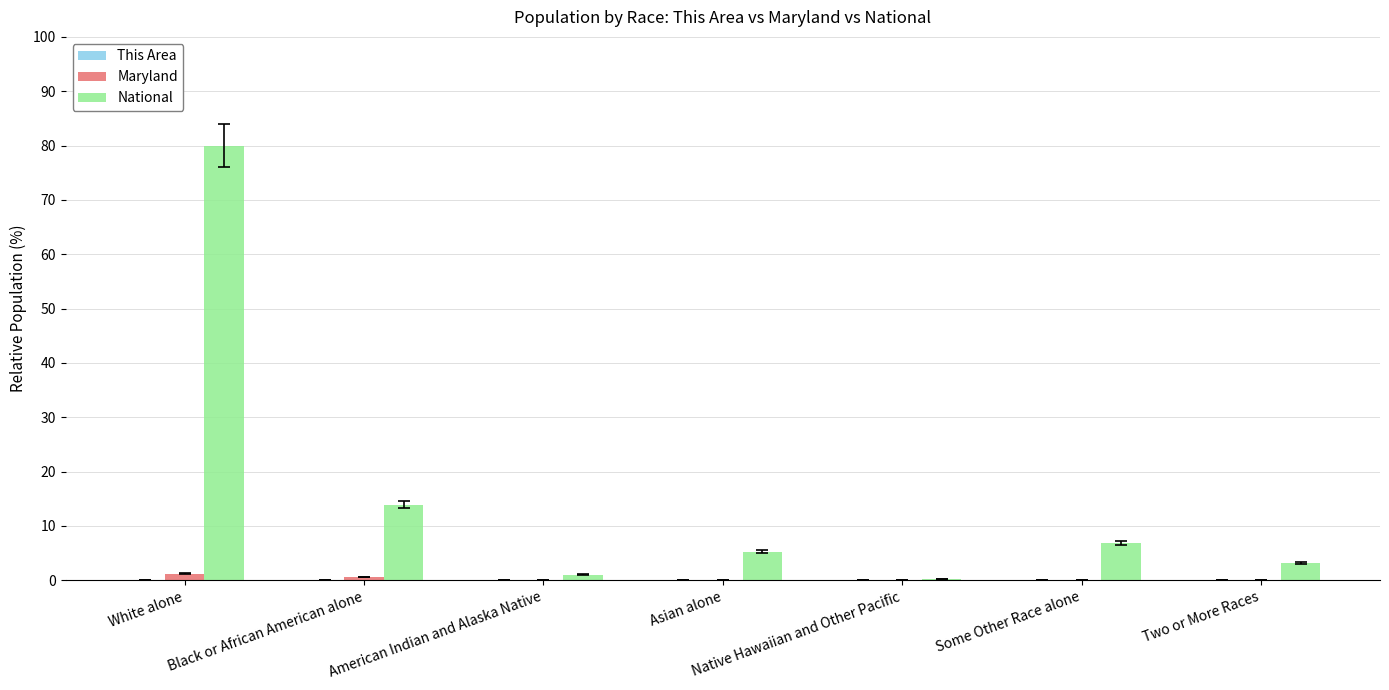

What is the sum of all Maryland values?

2.1